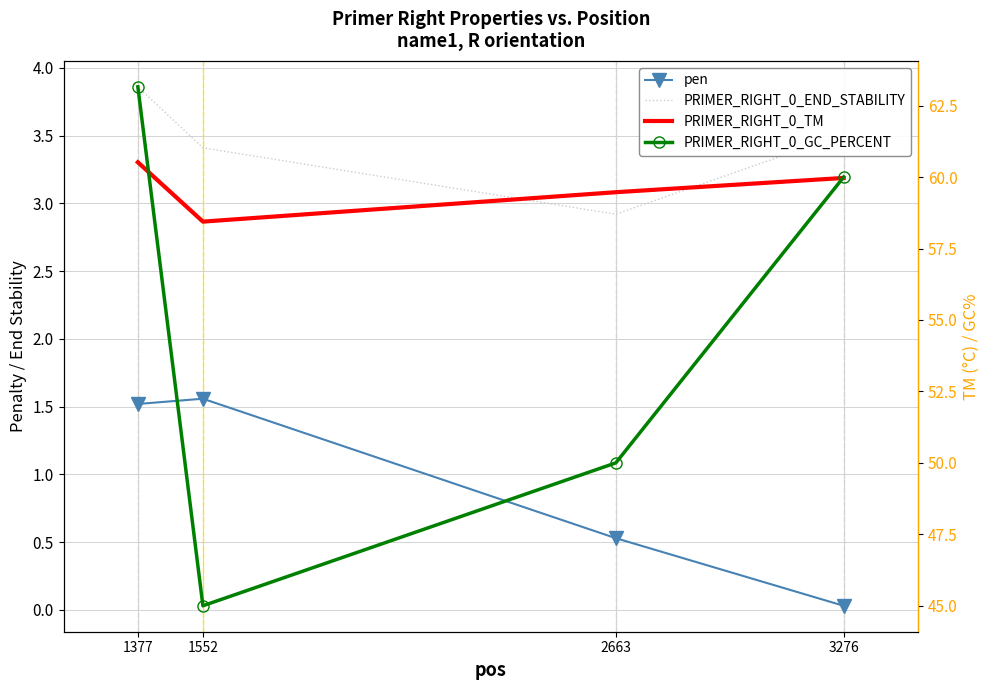

Is the value of pen at 1377 greater than the value of PRIMER_RIGHT_0_GC_PERCENT at 1552?

No